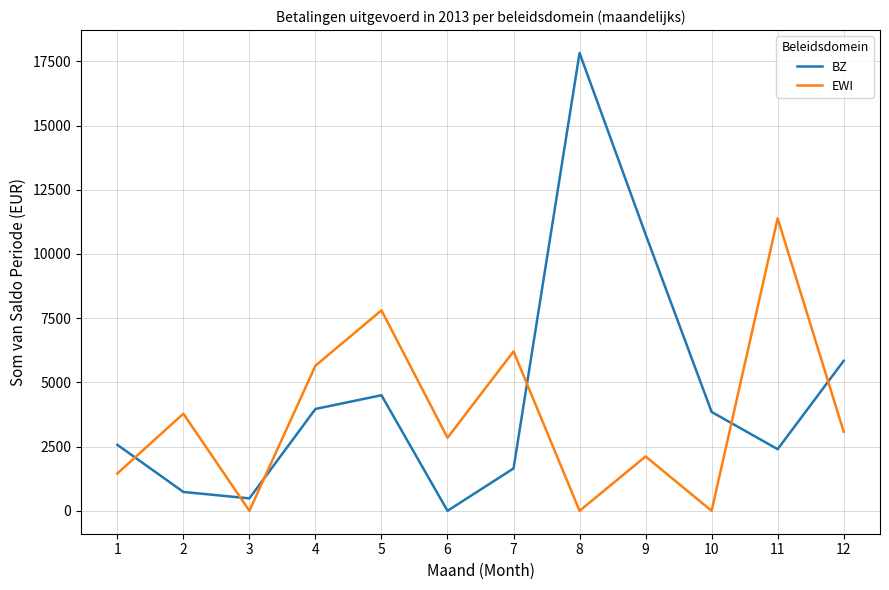

How many intersections are there between BZ and EWI?

6